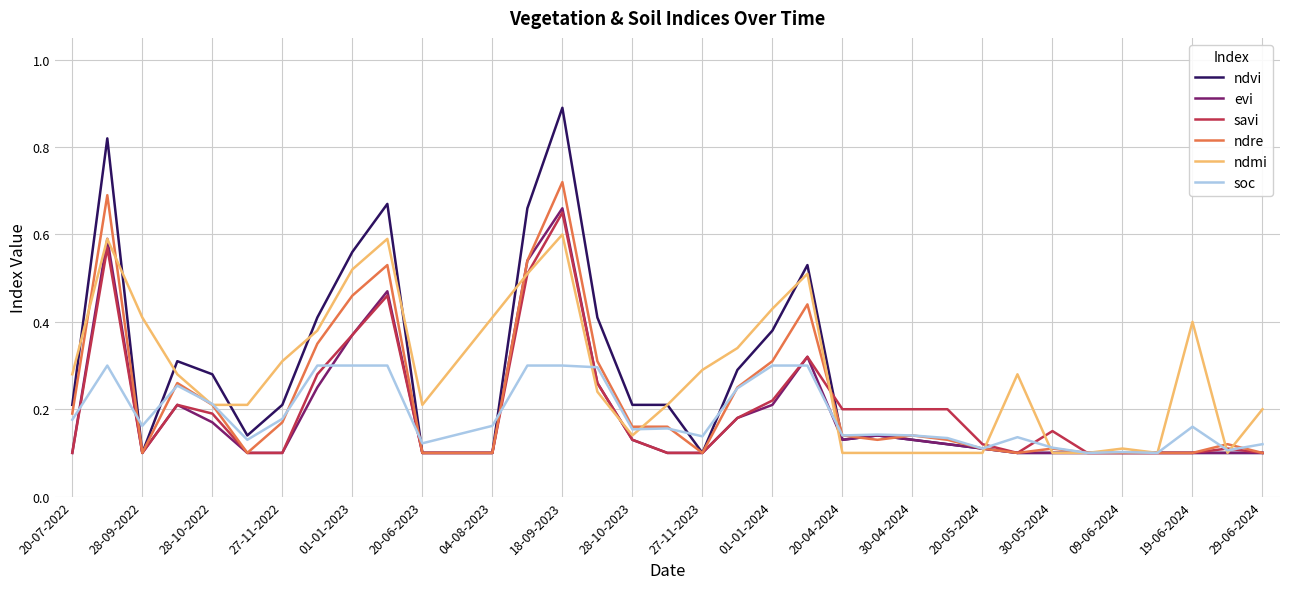

What is the greatest value displayed?

0.9